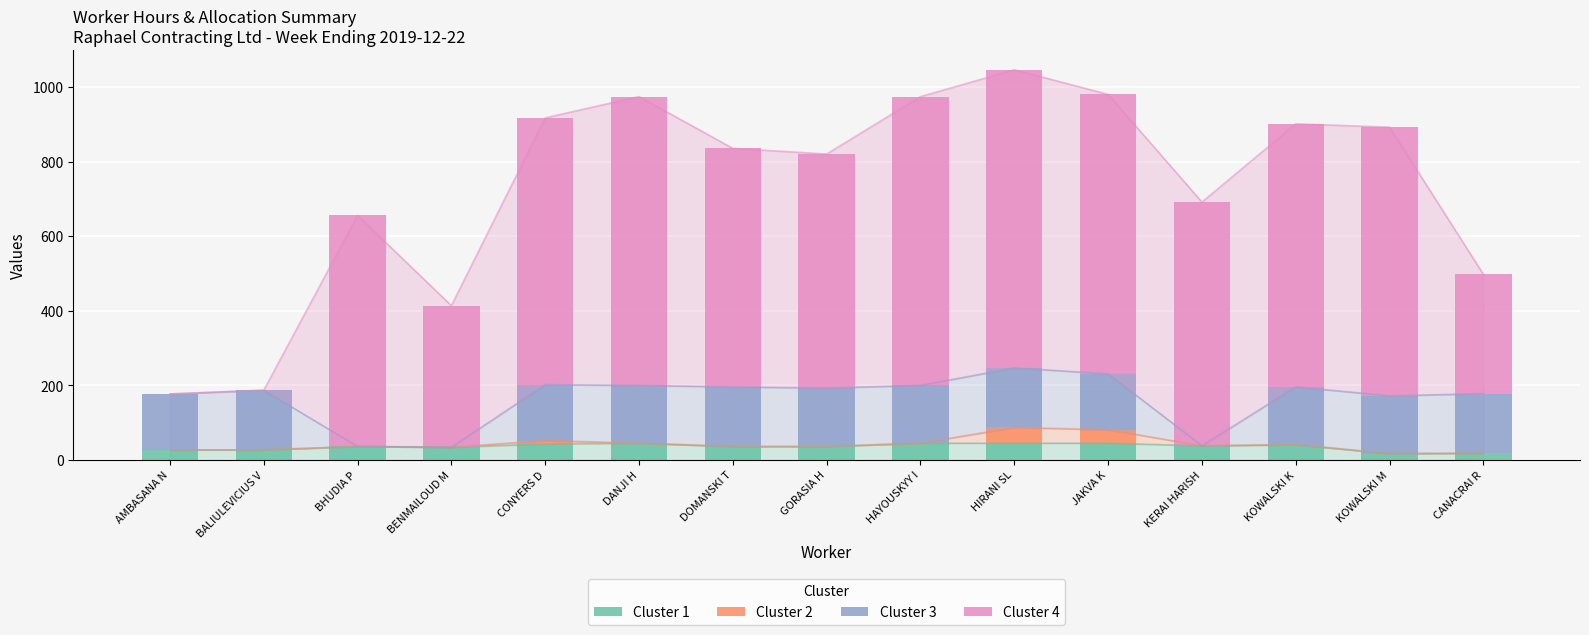

Where does the Cluster 1 series first go above 36?

CONYERS D